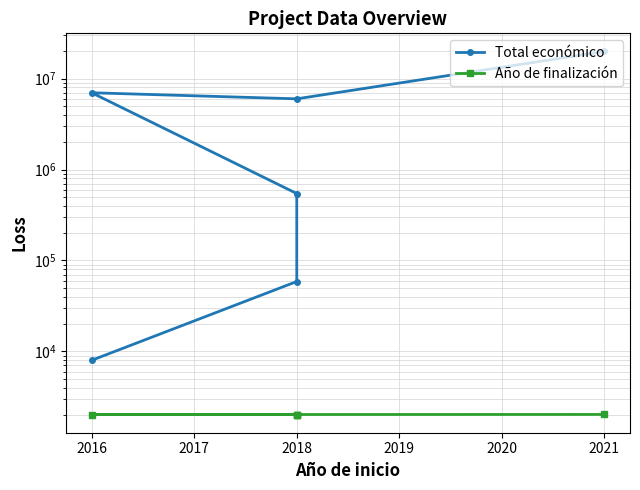

Is this an area chart (filled region under the line)?

No